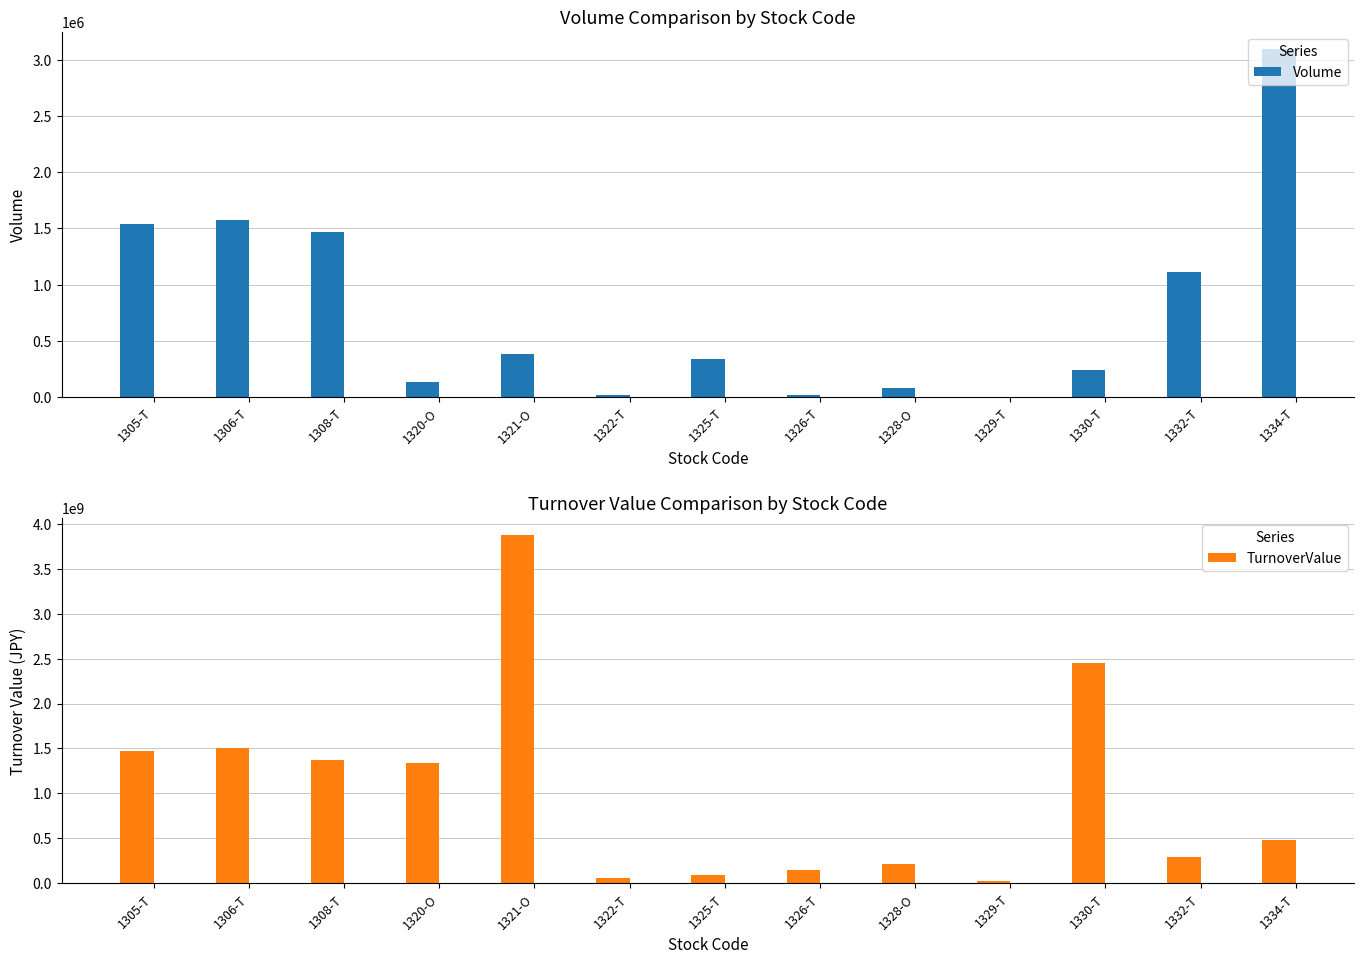

Reading left to right, transcribe all the data shown in this chart.

Volume: 1539400	1575490	1471700	132050	383148	15640	342300	15995	78210	2440	241100	1113800	3094000
TurnoverValue: 1475146300	1503856140	1376635500	1336559300	3873233080	61404100	93491600	142502900	215301450	24620200	2450163500	293045100	475025000